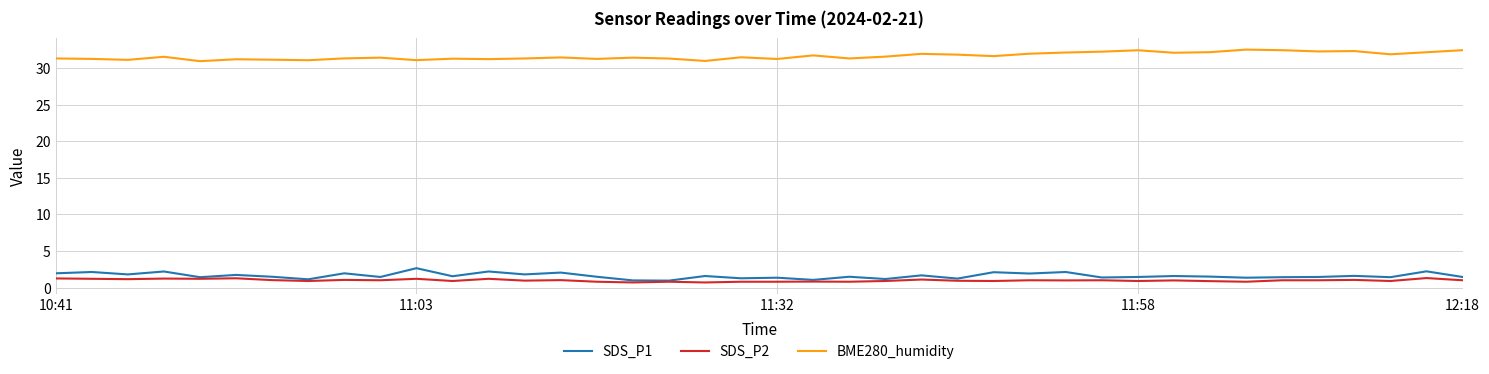

What is the difference between the second highest and second lowest values in the SDS_P2 series?

0.6